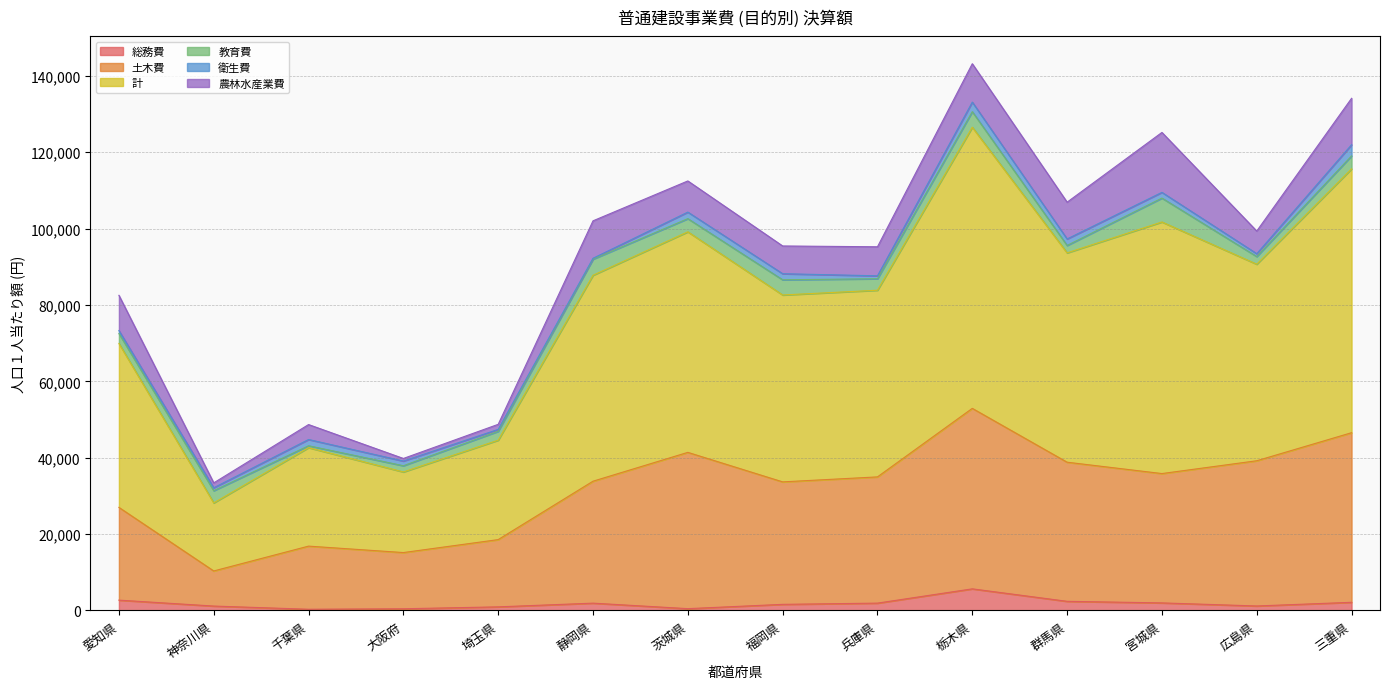

Does the chart display data point markers on the line(s)?

No